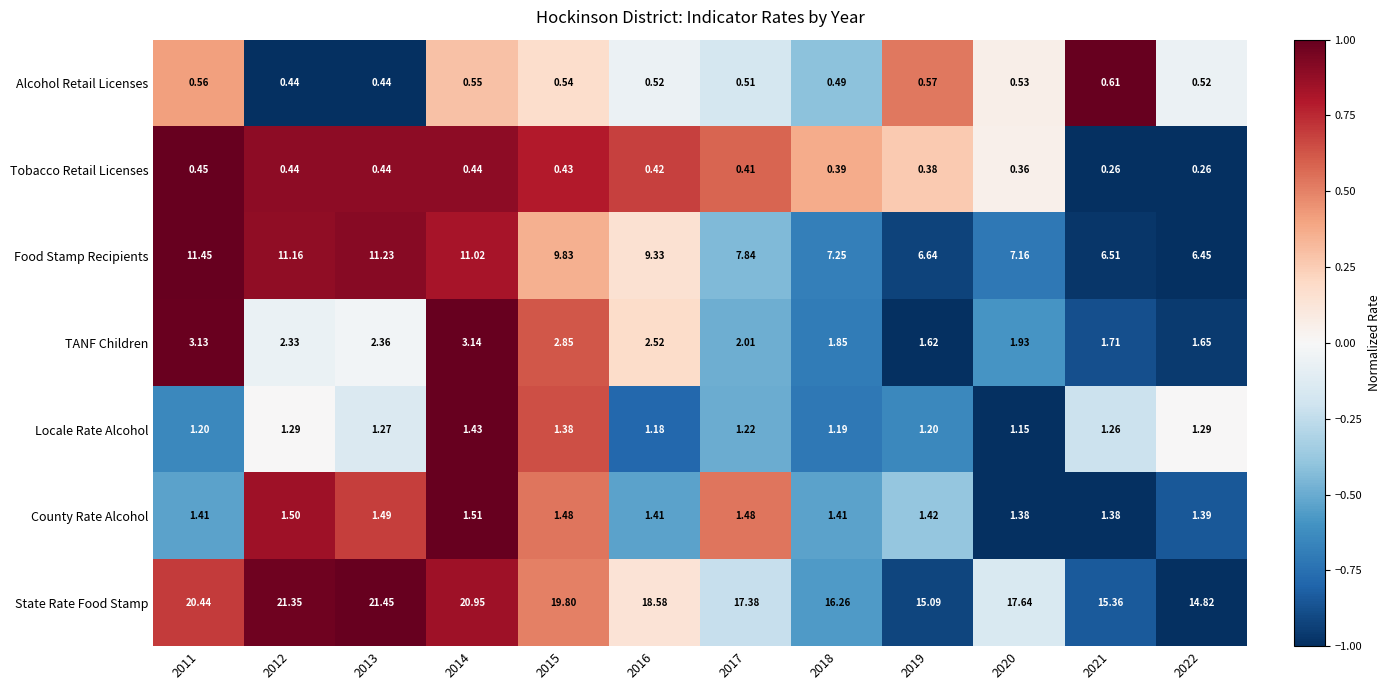

Which series has the largest total across all categories?

State Rate Food Stamp